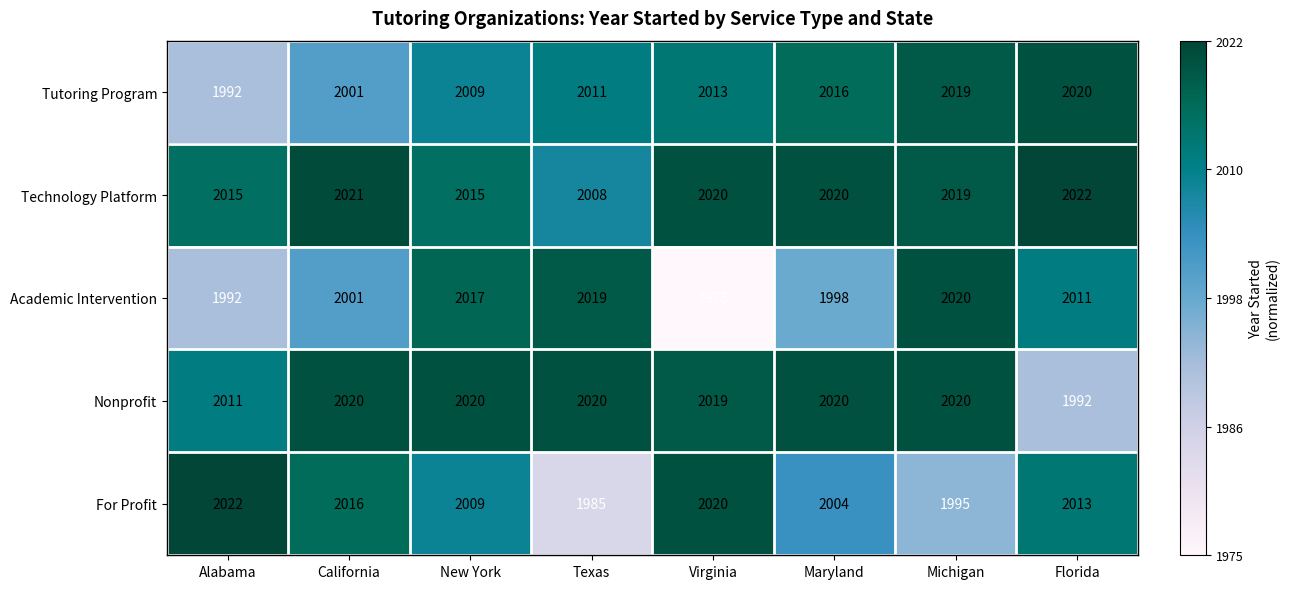

Between California and Florida, which series saw the biggest shift?

Nonprofit